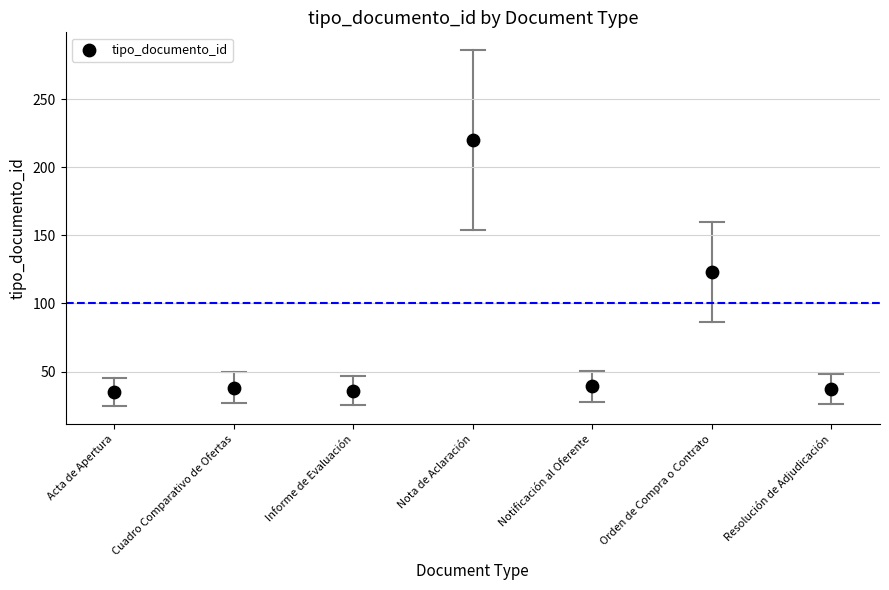

What Y value in the scatter plot is closest to 127?

123